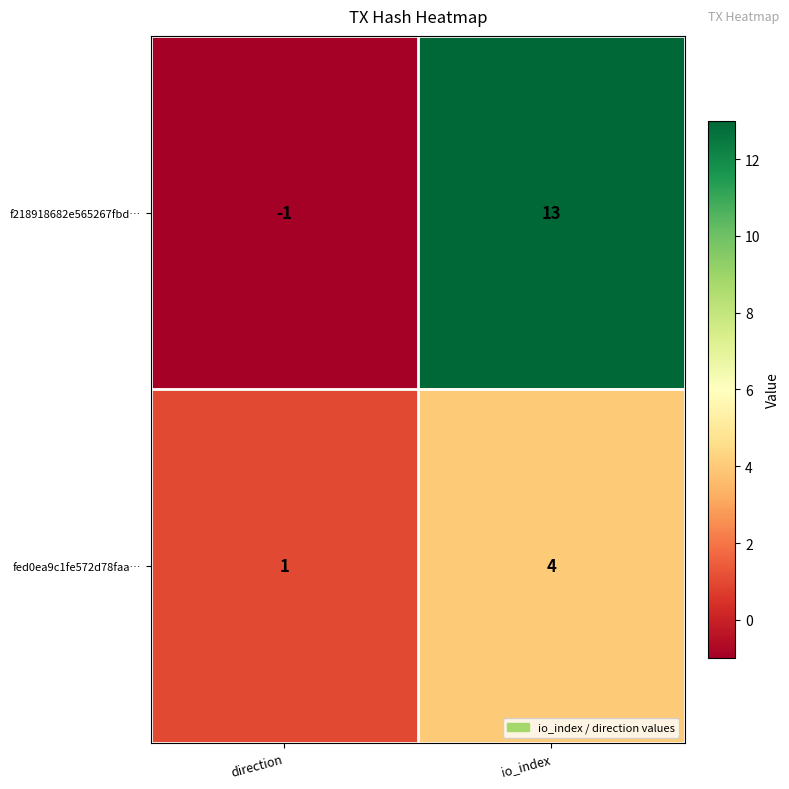

How many values in the f218918682e565267fbd… series are below 13?

1